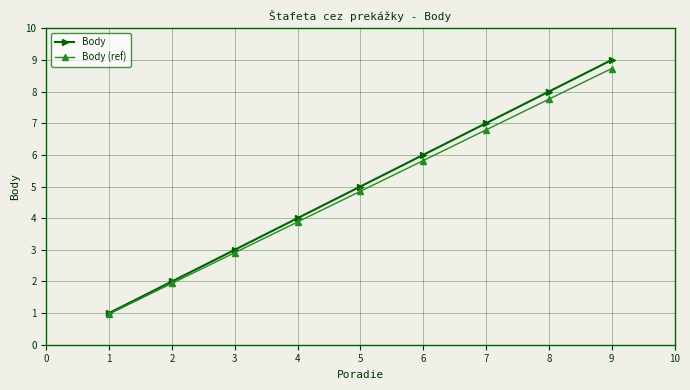

What is the value of the Body (ref) point at the 9th from the left?

8.7